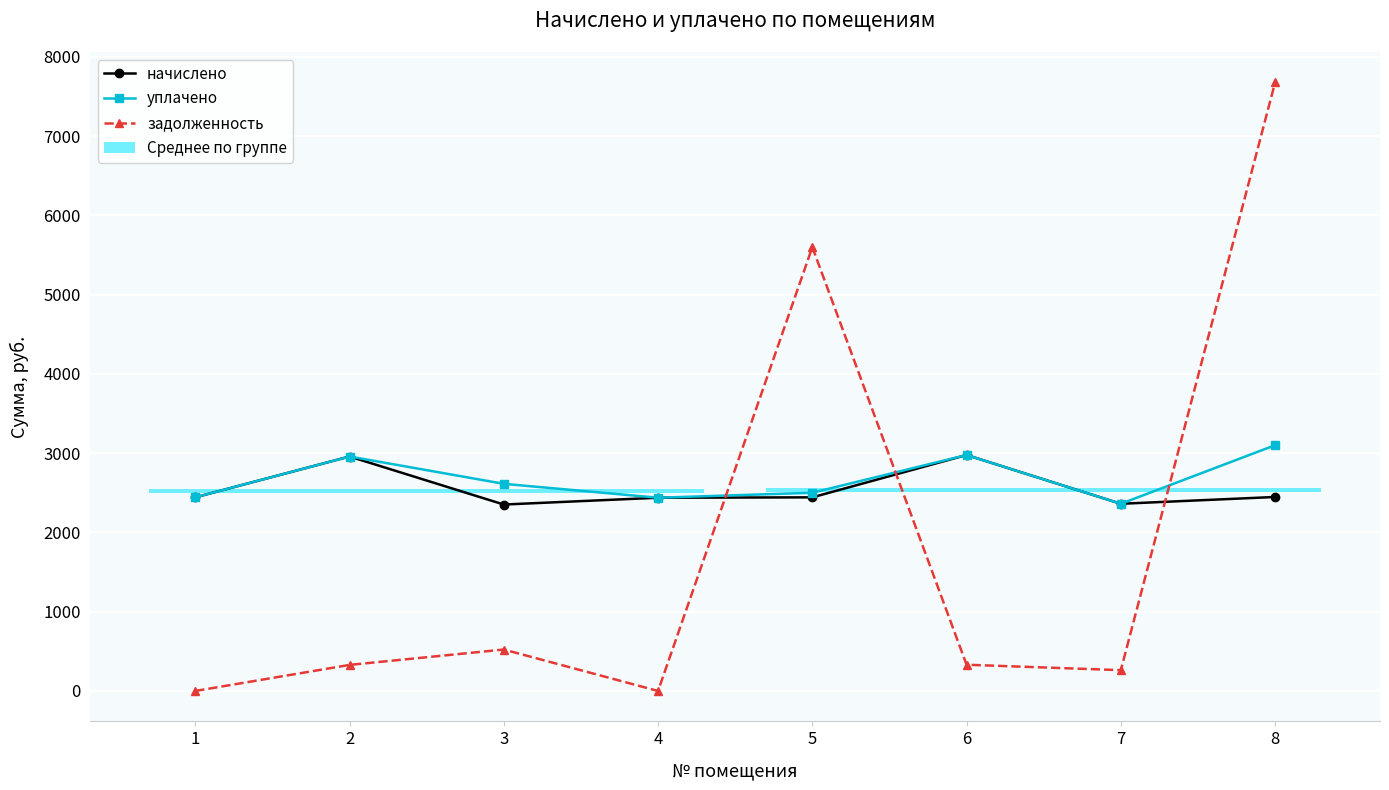

Where does the начислено series first go above 2442?

1